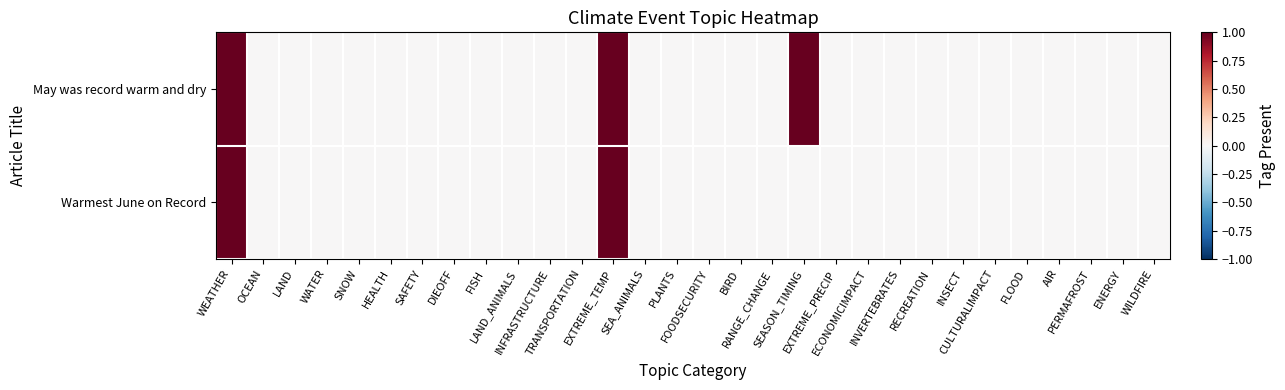

Which category has the highest value across all series?

WEATHER